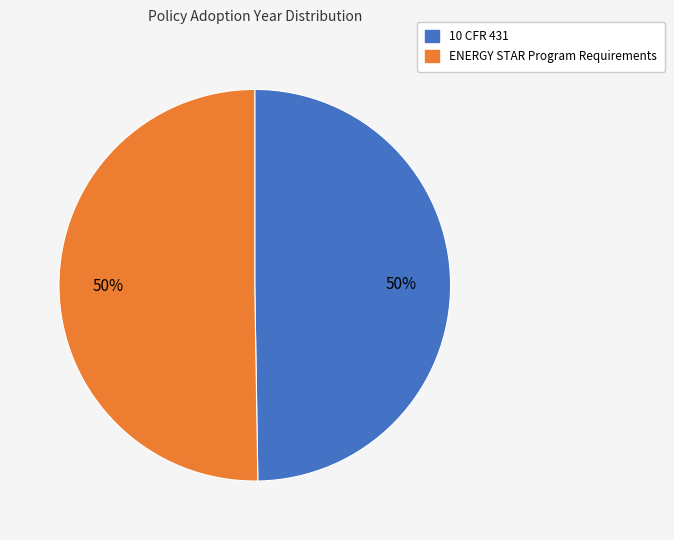

To the nearest percent, what portion does ENERGY STAR Program Requirements represent?

50%